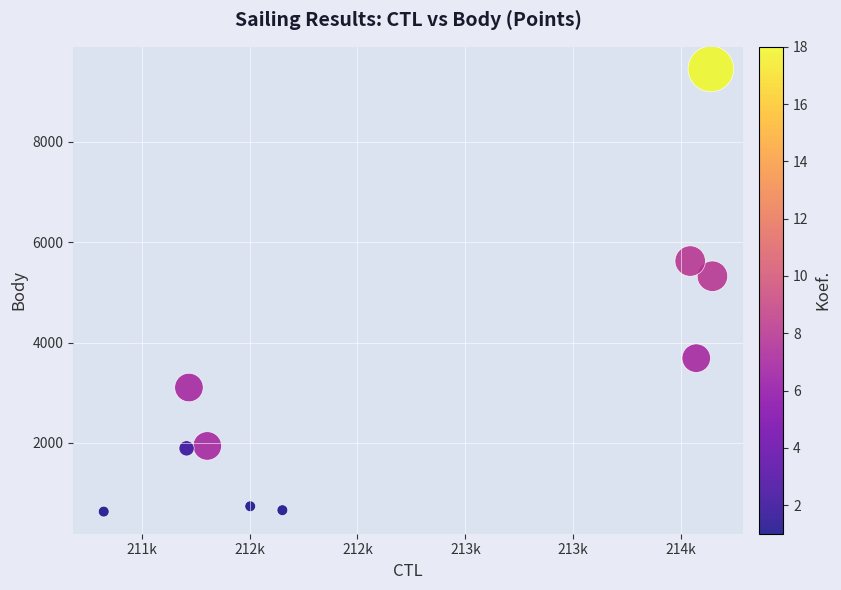

What is the average Y value?

3305